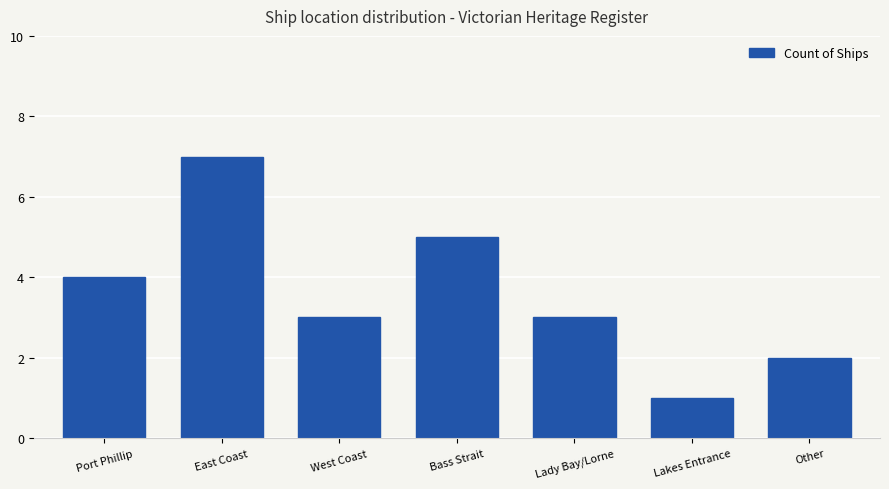

At which label does the data first exceed 3?

Port Phillip